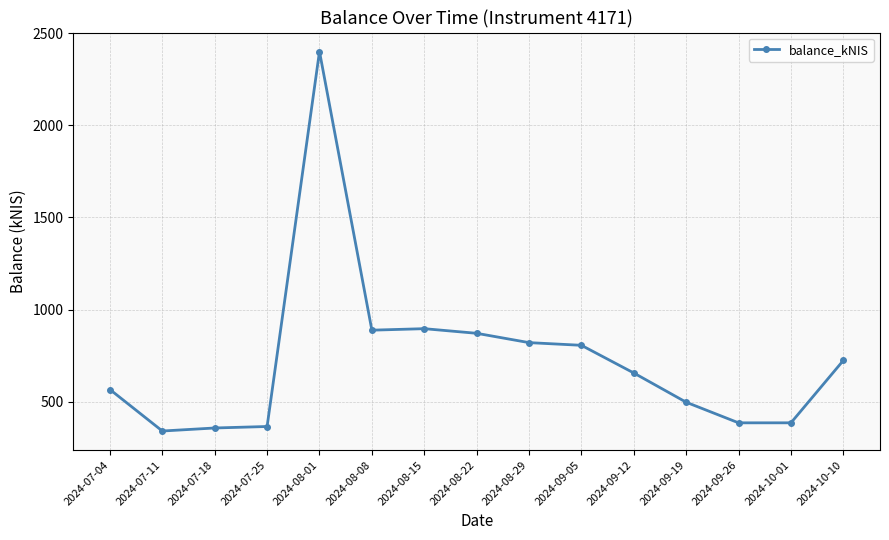

Which category has the highest value across all series?

2024-08-01